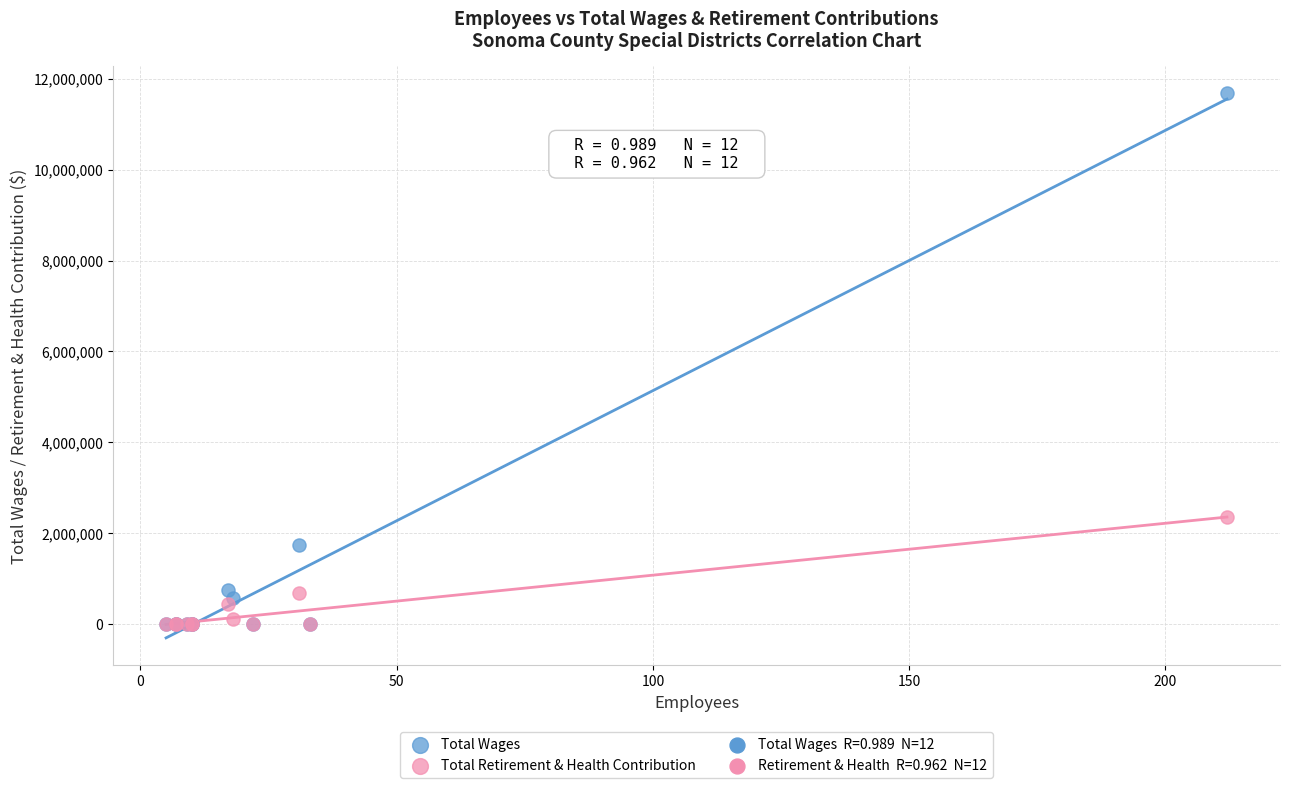

Which series has the largest Y range (max minus min)?

Total Wages